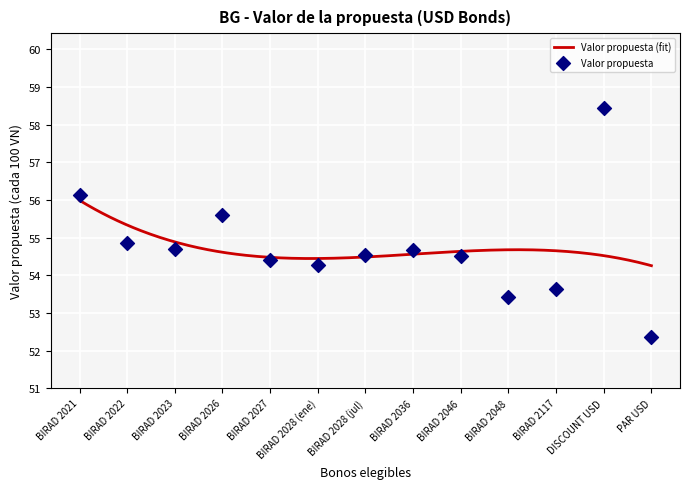

Between BIRAD 2036 and BIRAD 2021, which is larger?

BIRAD 2021